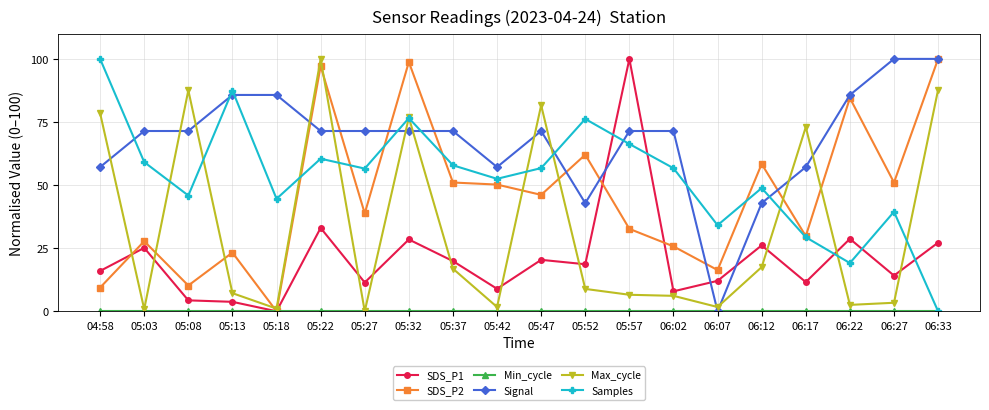

True or false: Signal has a value of 100.0 at 06:27.

True